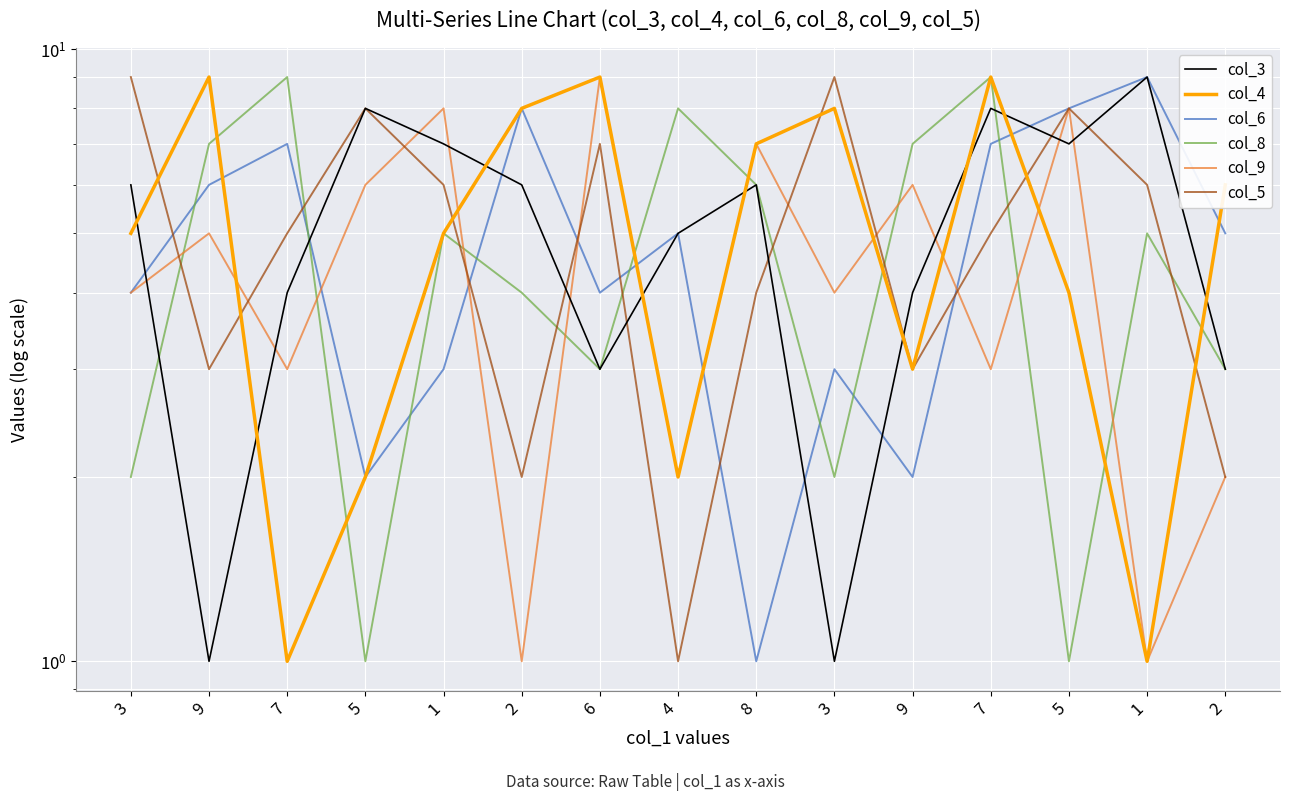

True or false: col_9 and col_5 intersect in this chart.

True